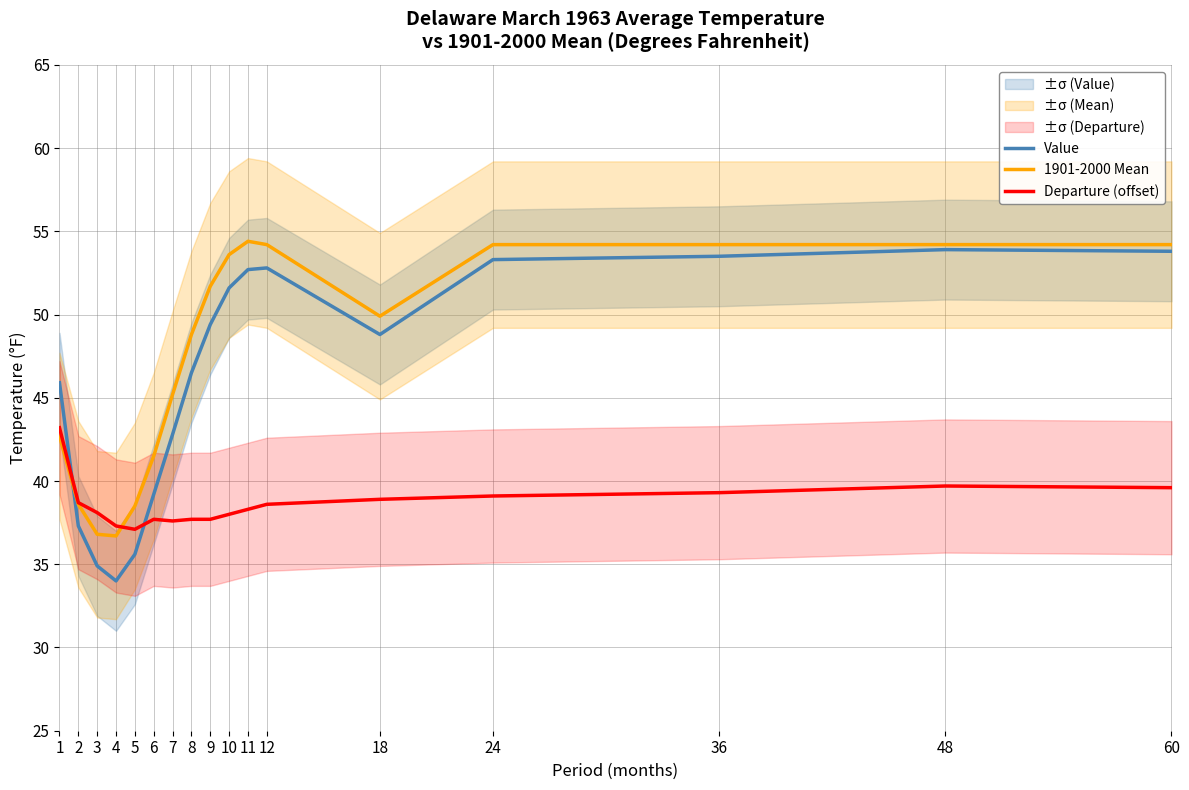

Where does the 1901-2000 Mean series first go above 49?

9